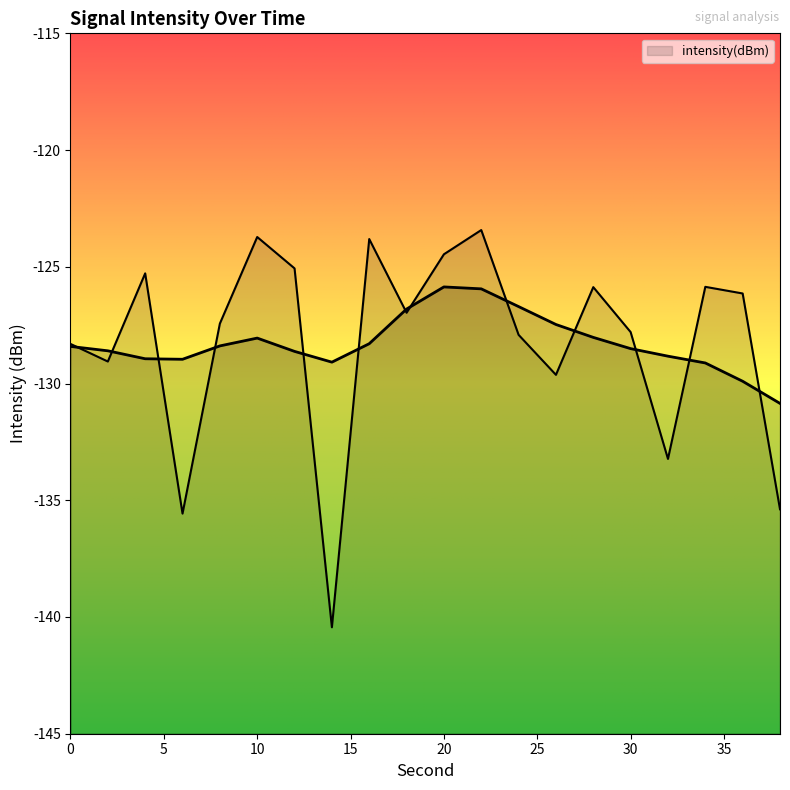

At which label is the value closest to -131?

26